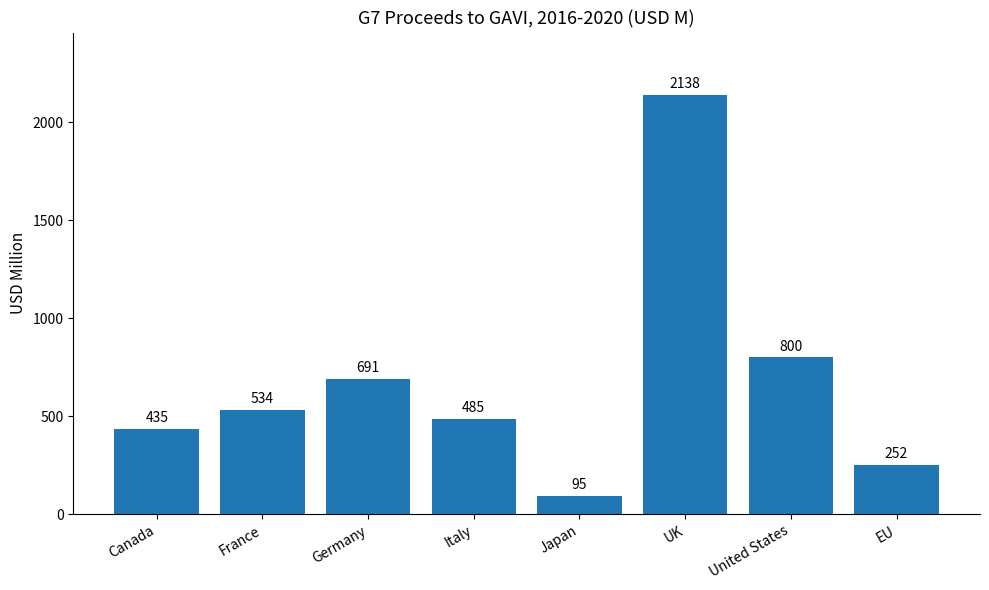

What position from the left is Italy?

4